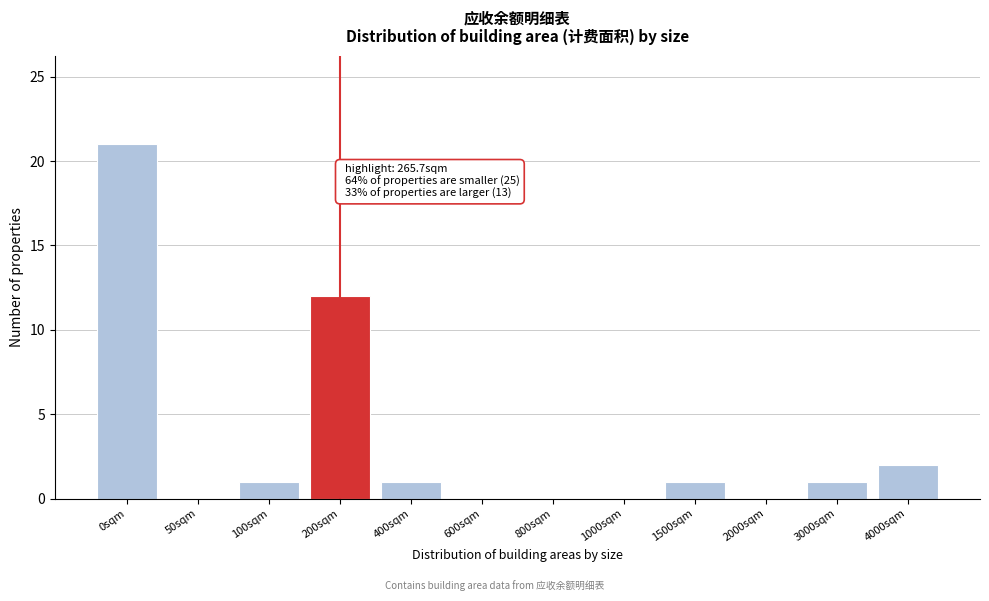

Reading right to left, list all the values displayed in this chart.

4000sqm=2	3000sqm=1	2000sqm=0	1500sqm=1	1000sqm=0	800sqm=0	600sqm=0	400sqm=1	200sqm=12	100sqm=1	50sqm=0	0sqm=21